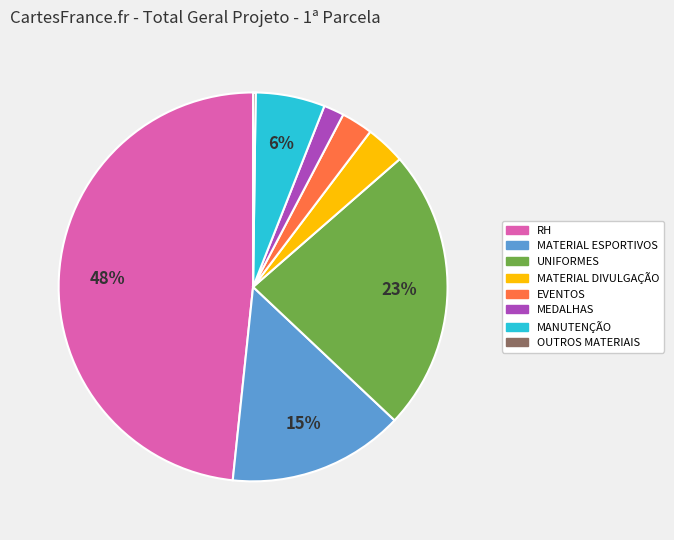

Between RH and MEDALHAS, which is larger?

RH